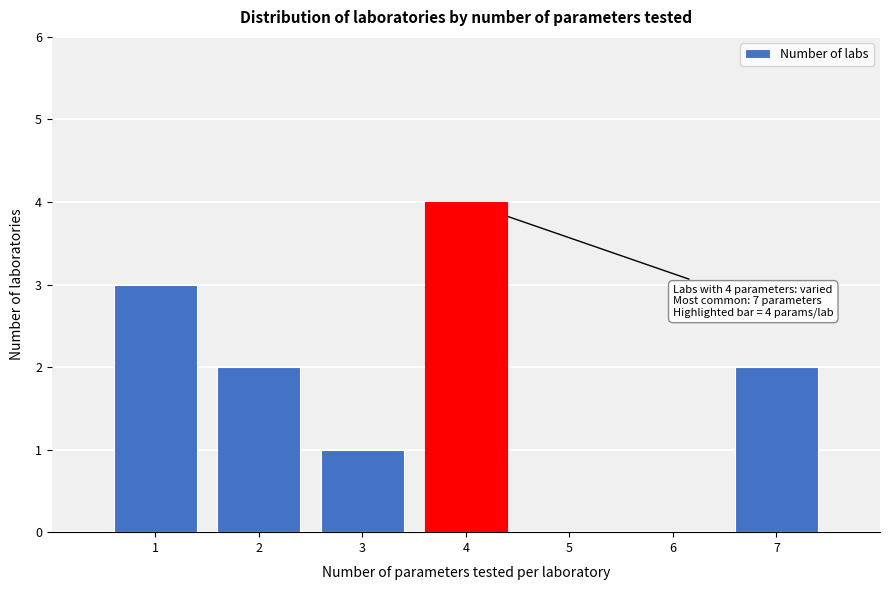

Which range on the x-axis has the tallest bar?

3.5 to 4.5